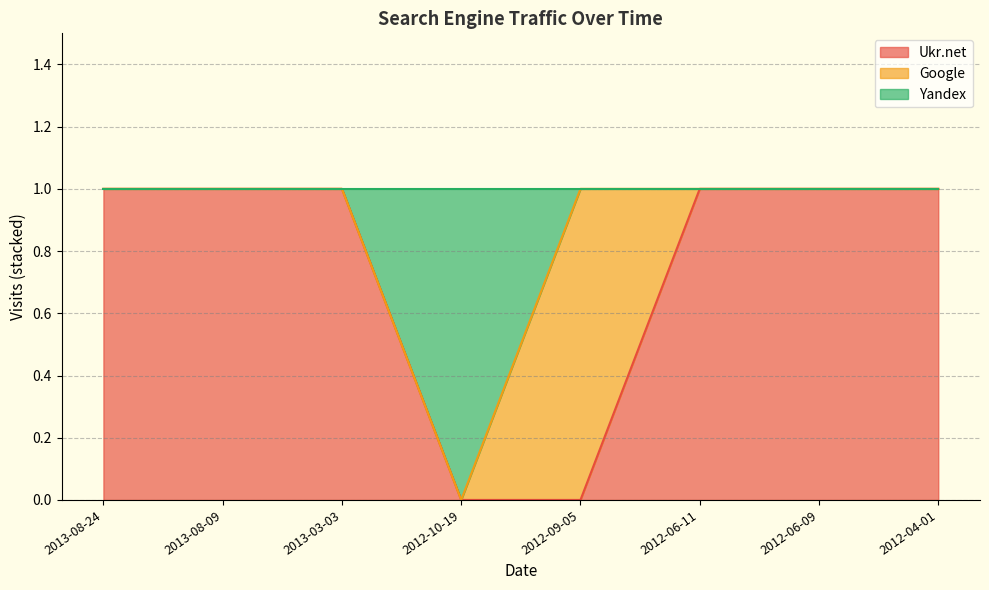

The Ukr.net series shows 1 at 2012-06-09. True or false?

True